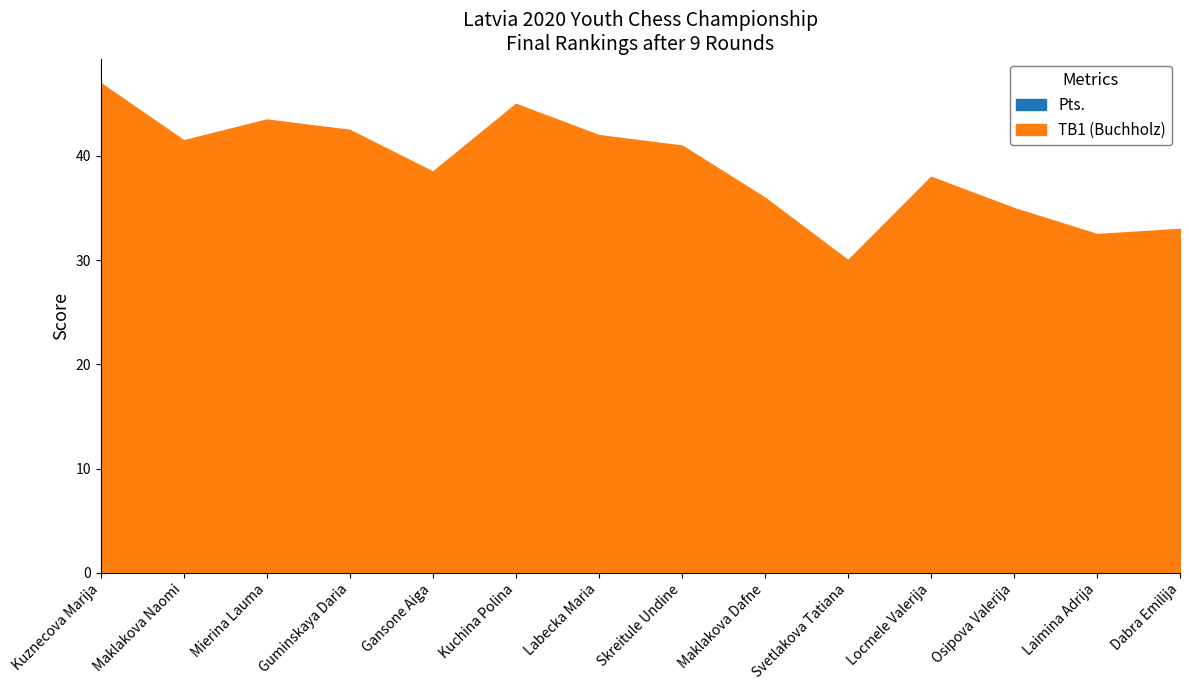

How many interior local peaks does the TB1 (Buchholz) series have?

3